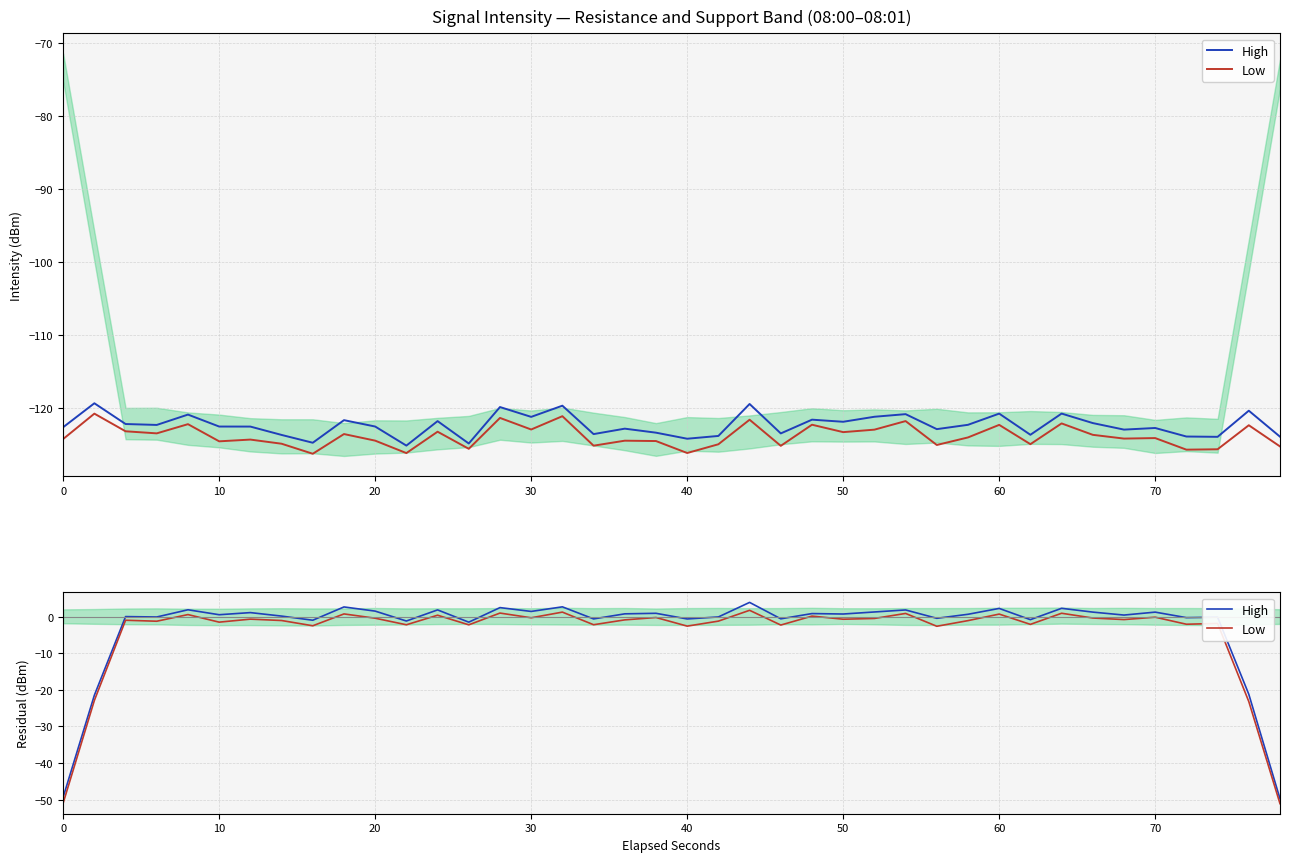

What is the smallest value displayed?

-51.1